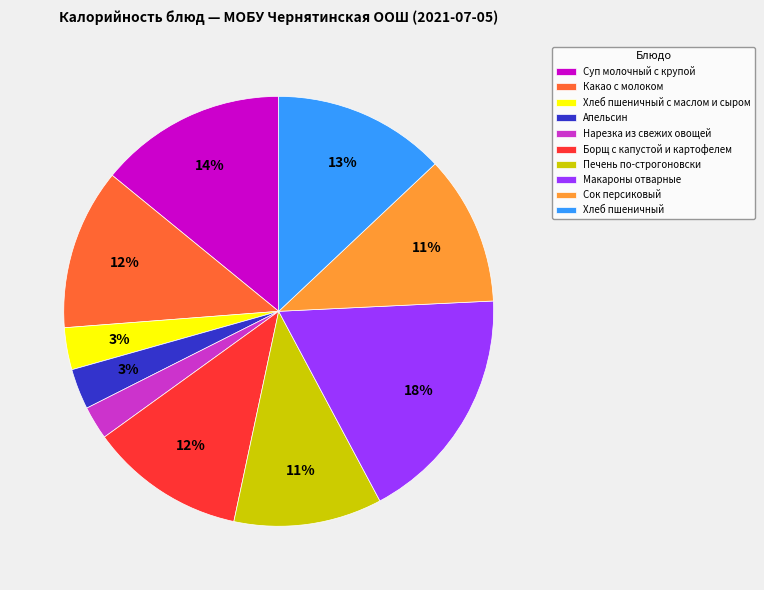

Count the number of slices in the pie.

10